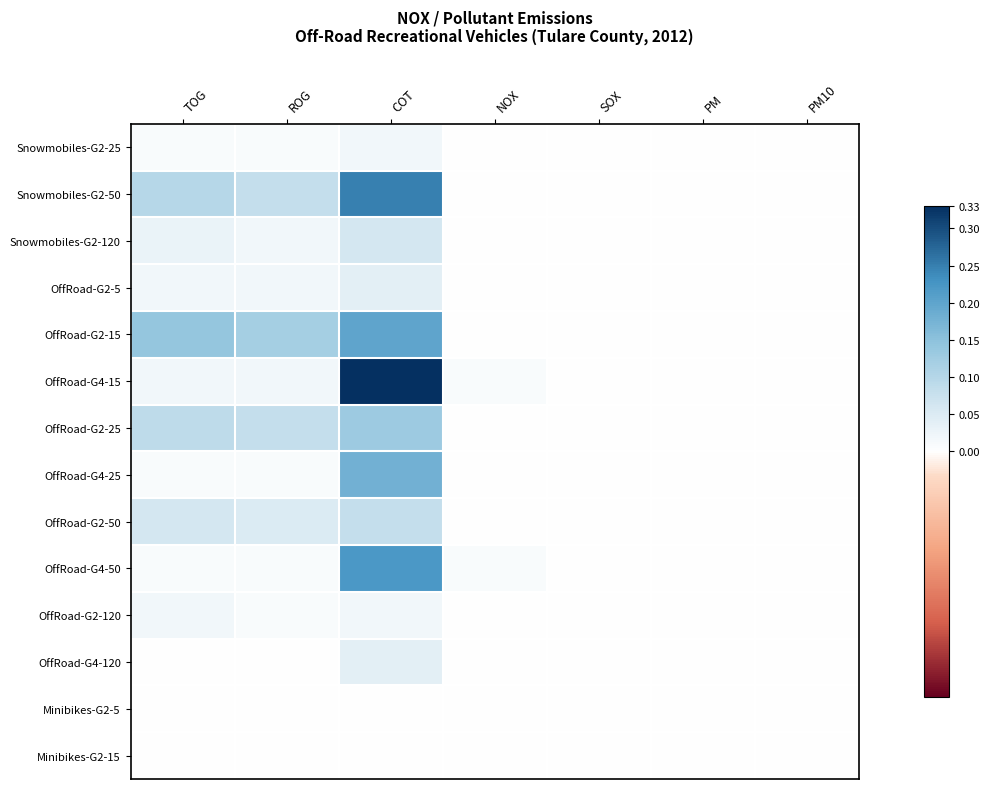

Reading left to right, transcribe all the data shown in this chart.

Snowmobiles-G2-25: TOG=0.0	ROG=0.0	COT=0.0	NOX=0.0	SOX=0.0	PM=0.0	PM10=0.0
Snowmobiles-G2-50: TOG=0.1	ROG=0.1	COT=0.2	NOX=0.0	SOX=0.0	PM=0.0	PM10=0.0
Snowmobiles-G2-120: TOG=0.0	ROG=0.0	COT=0.1	NOX=0.0	SOX=0.0	PM=0.0	PM10=0.0
OffRoad-G2-5: TOG=0.0	ROG=0.0	COT=0.0	NOX=0.0	SOX=0.0	PM=0.0	PM10=0.0
OffRoad-G2-15: TOG=0.1	ROG=0.1	COT=0.2	NOX=0.0	SOX=0.0	PM=0.0	PM10=0.0
OffRoad-G4-15: TOG=0.0	ROG=0.0	COT=0.3	NOX=0.0	SOX=0.0	PM=0.0	PM10=0.0
OffRoad-G2-25: TOG=0.1	ROG=0.1	COT=0.1	NOX=0.0	SOX=0.0	PM=0.0	PM10=0.0
OffRoad-G4-25: TOG=0.0	ROG=0.0	COT=0.2	NOX=0.0	SOX=0.0	PM=0.0	PM10=0.0
OffRoad-G2-50: TOG=0.1	ROG=0.1	COT=0.1	NOX=0.0	SOX=0.0	PM=0.0	PM10=0.0
OffRoad-G4-50: TOG=0.0	ROG=0.0	COT=0.2	NOX=0.0	SOX=0.0	PM=0.0	PM10=0.0
OffRoad-G2-120: TOG=0.0	ROG=0.0	COT=0.0	NOX=0.0	SOX=0.0	PM=0.0	PM10=0.0
OffRoad-G4-120: TOG=0.0	ROG=0.0	COT=0.0	NOX=0.0	SOX=0.0	PM=0.0	PM10=0.0
Minibikes-G2-5: TOG=0.0	ROG=0.0	COT=0.0	NOX=0.0	SOX=0.0	PM=0.0	PM10=0.0
Minibikes-G2-15: TOG=0.0	ROG=0.0	COT=0.0	NOX=0.0	SOX=0.0	PM=0.0	PM10=0.0